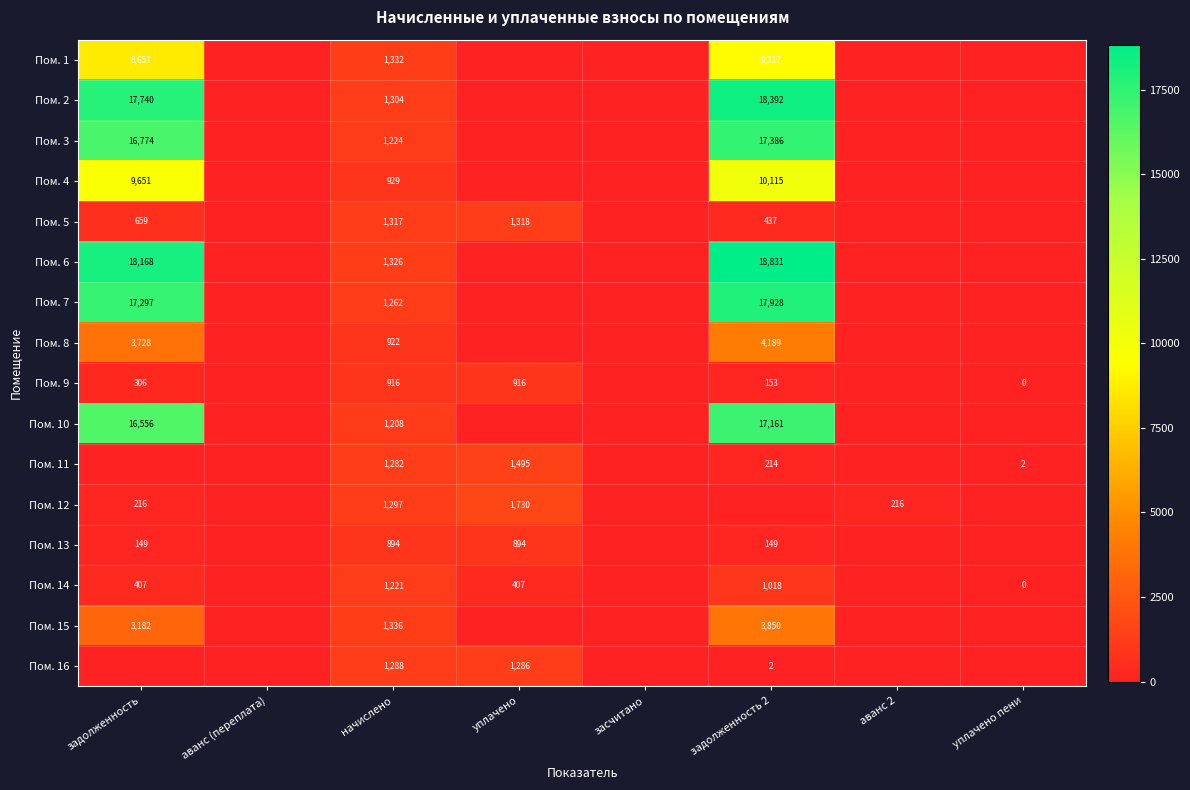

What is the greatest value displayed?

18831.5